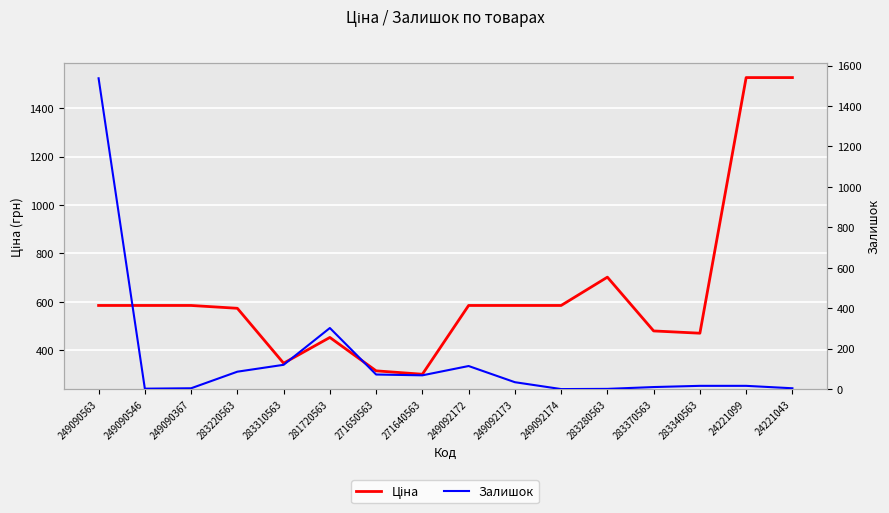

Does the chart display data point markers on the line(s)?

No